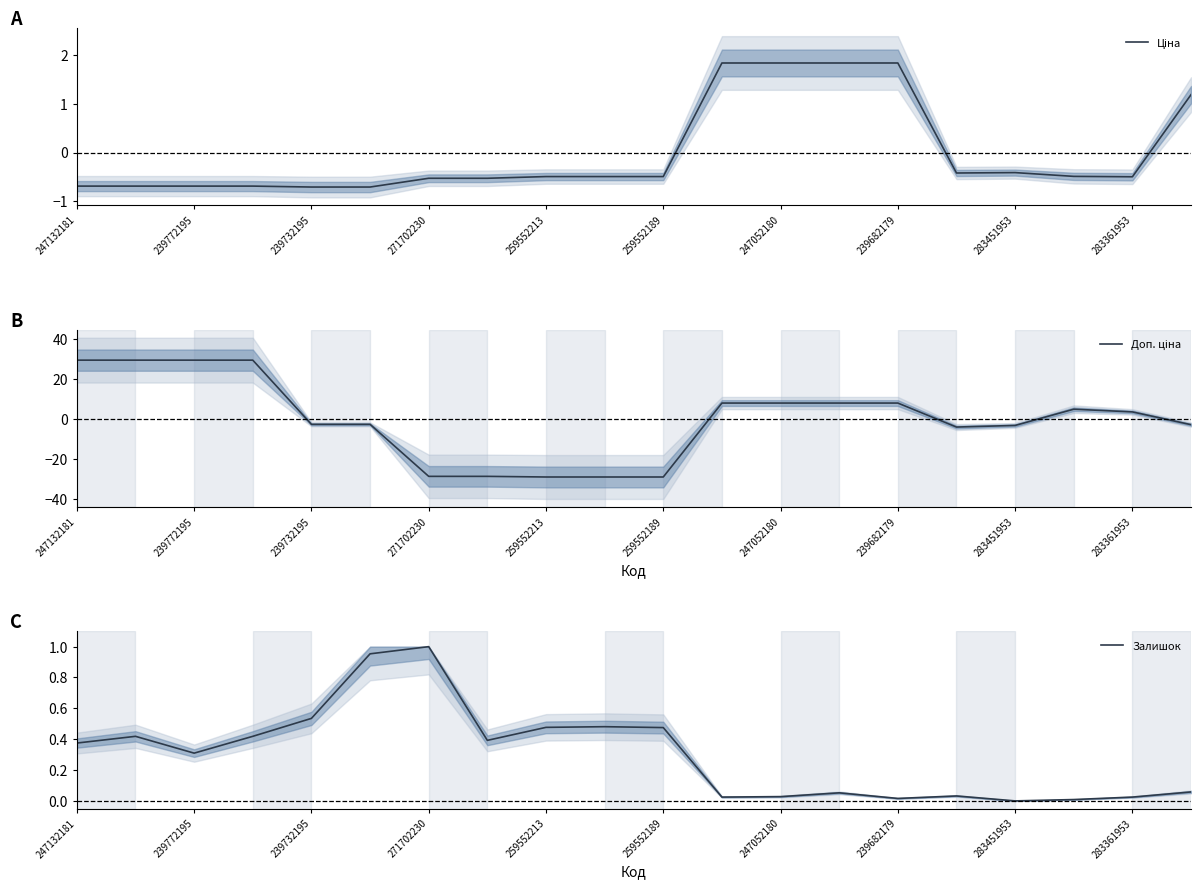

What is the label of the 17th point from the right?

271702230